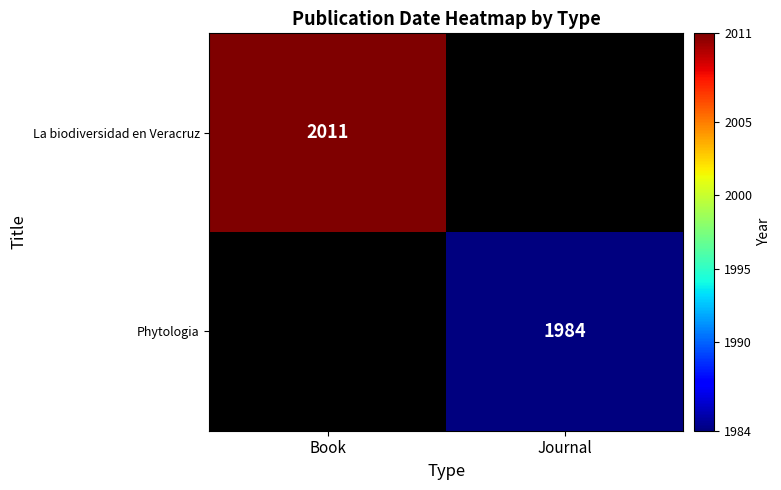

True or false: La biodiversidad en Veracruz has a value of 2011 at Book.

True